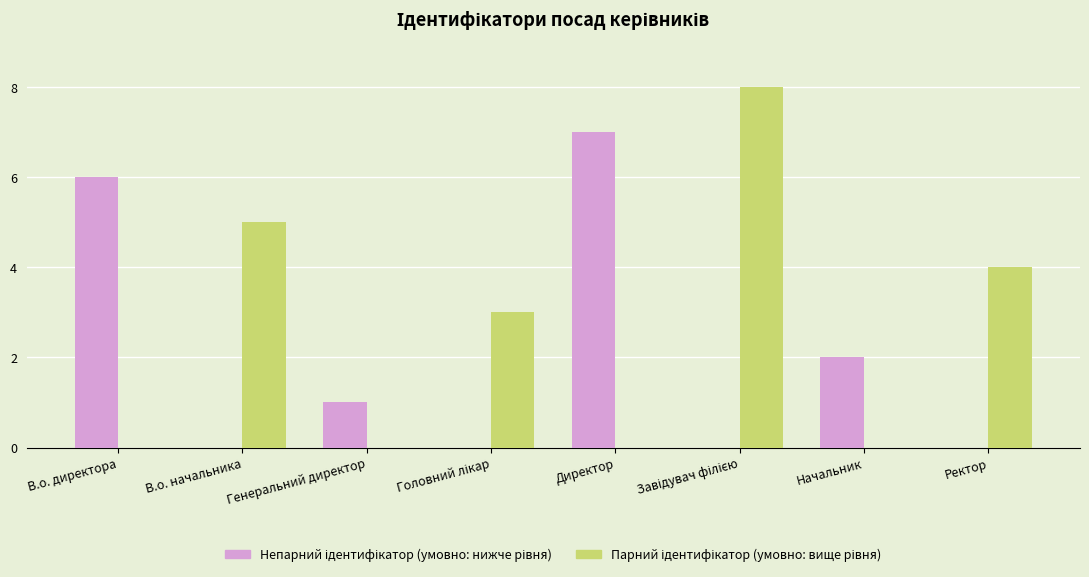

What is the total value across all series at В.о. начальника?

5